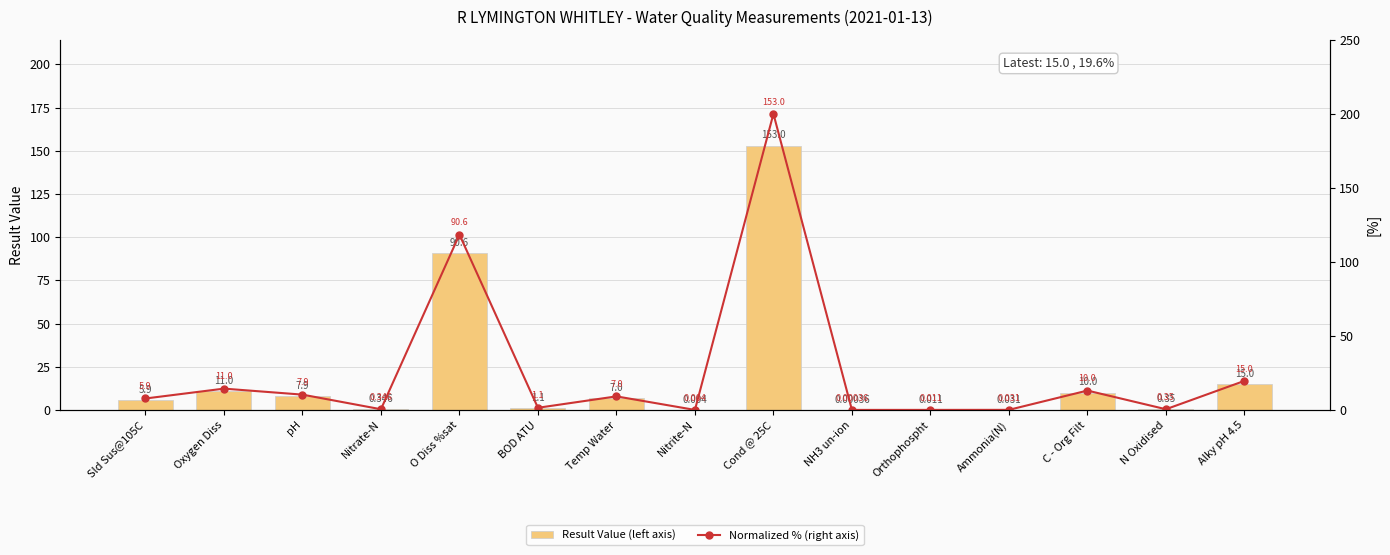

Rank the series by their average value, from highest to lowest.

Normalized % (right axis), Result Value (left axis)